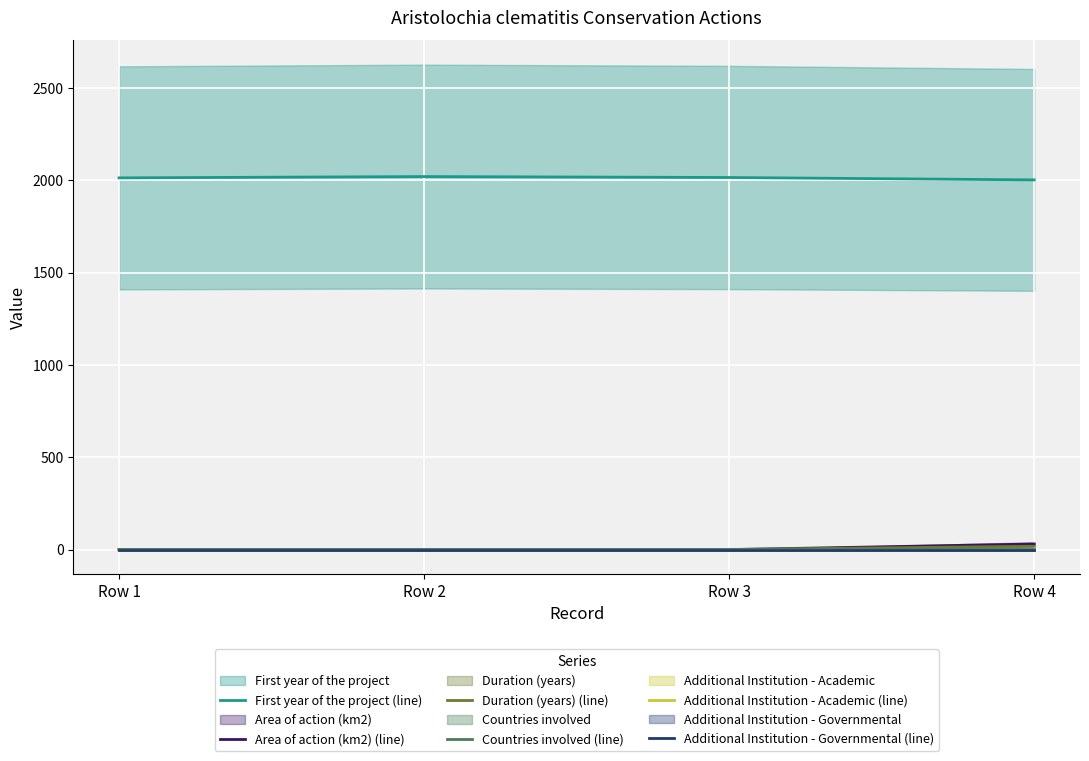

Is it true that Duration (years) (line) equals 0.4 at Row 3?

False